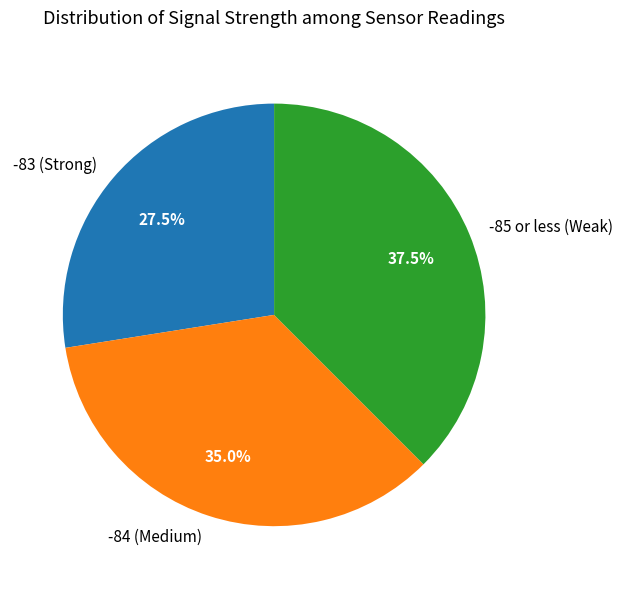

How many segments does this pie chart have?

3